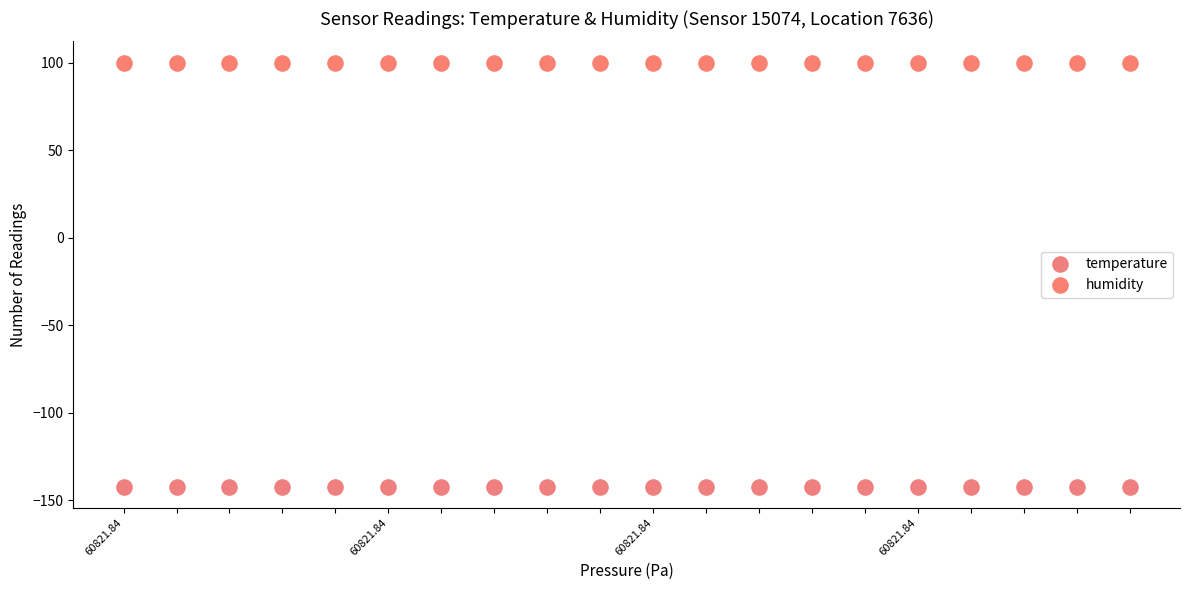

Which series contains the lowest Y value?

temperature